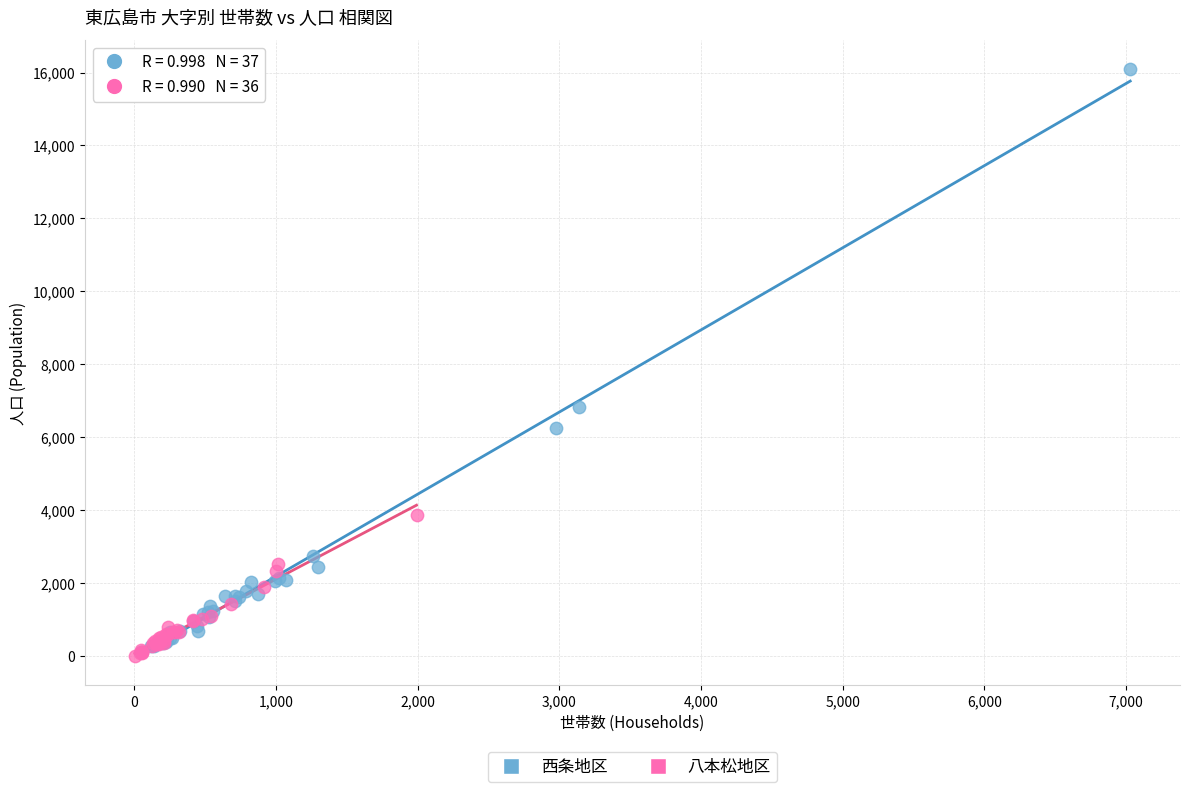

Which series contains the highest Y value?

西条地区